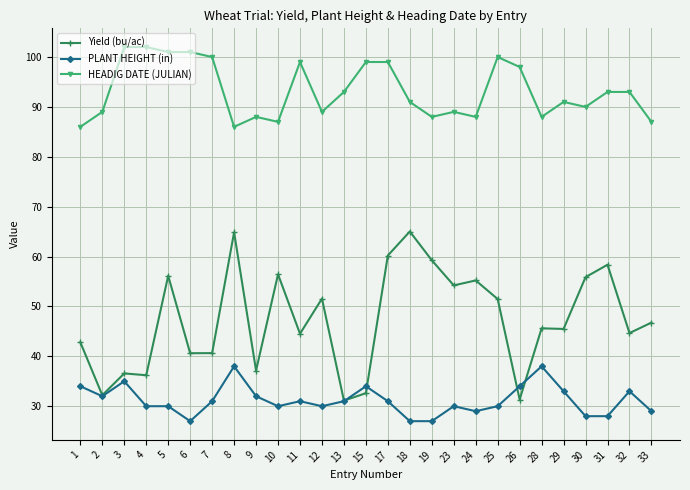

True or false: Yield (bu/ac) has more than 0 points higher than both neighbors.

True